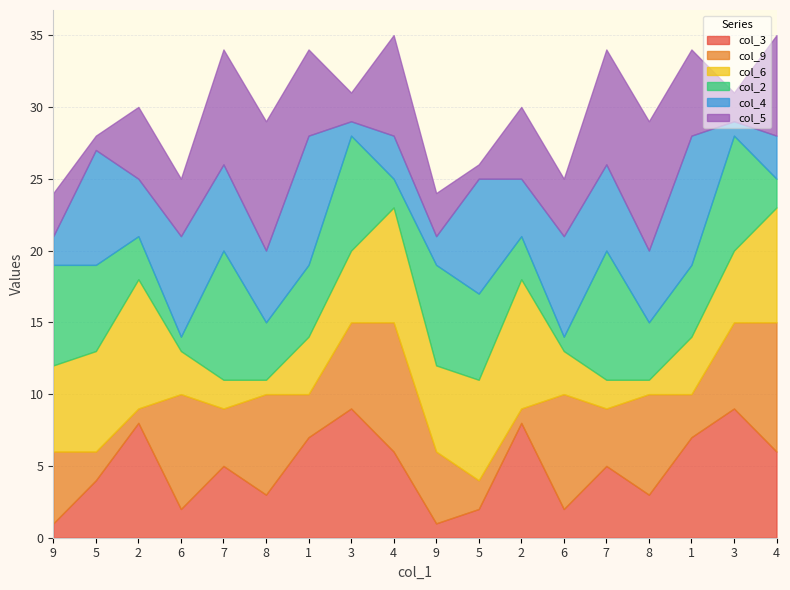

What is the lowest value of the col_6 series?

1